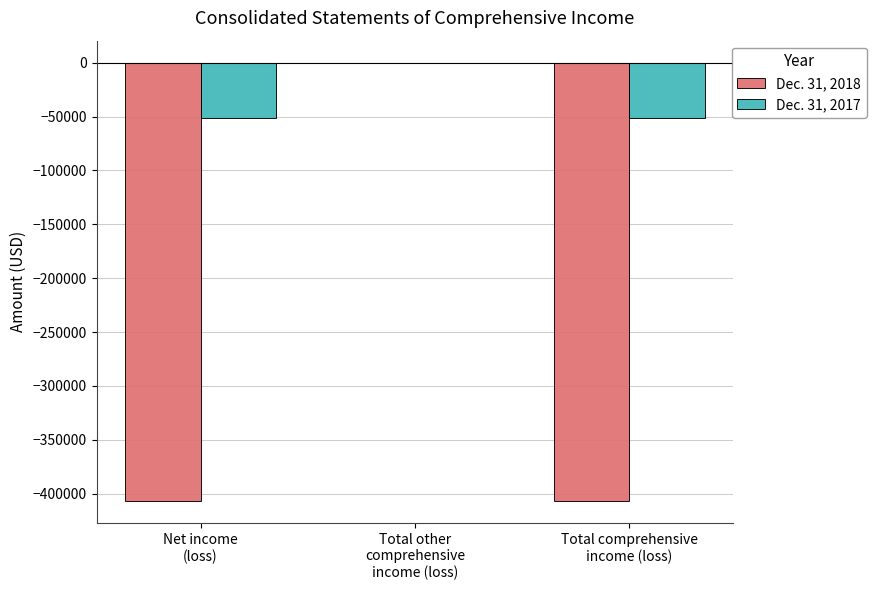

At which label is Dec. 31, 2017 closest to -25680?

Total comprehensive
income (loss)